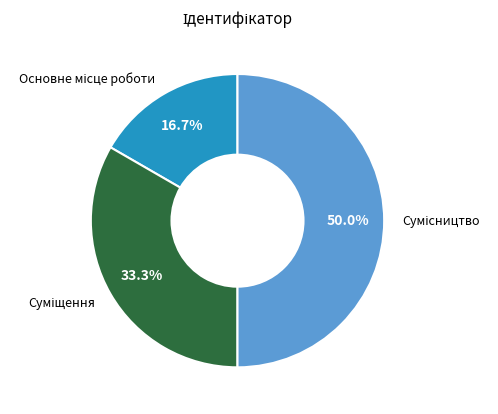

Which slice is the smallest?

Основне місце роботи